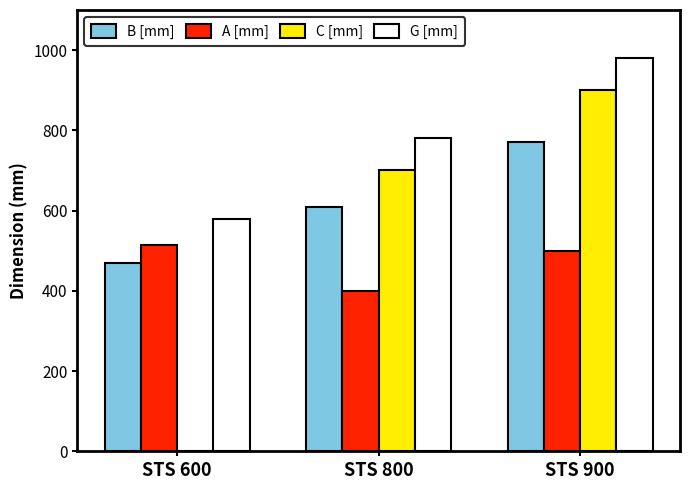

Count the number of data series in this chart.

4